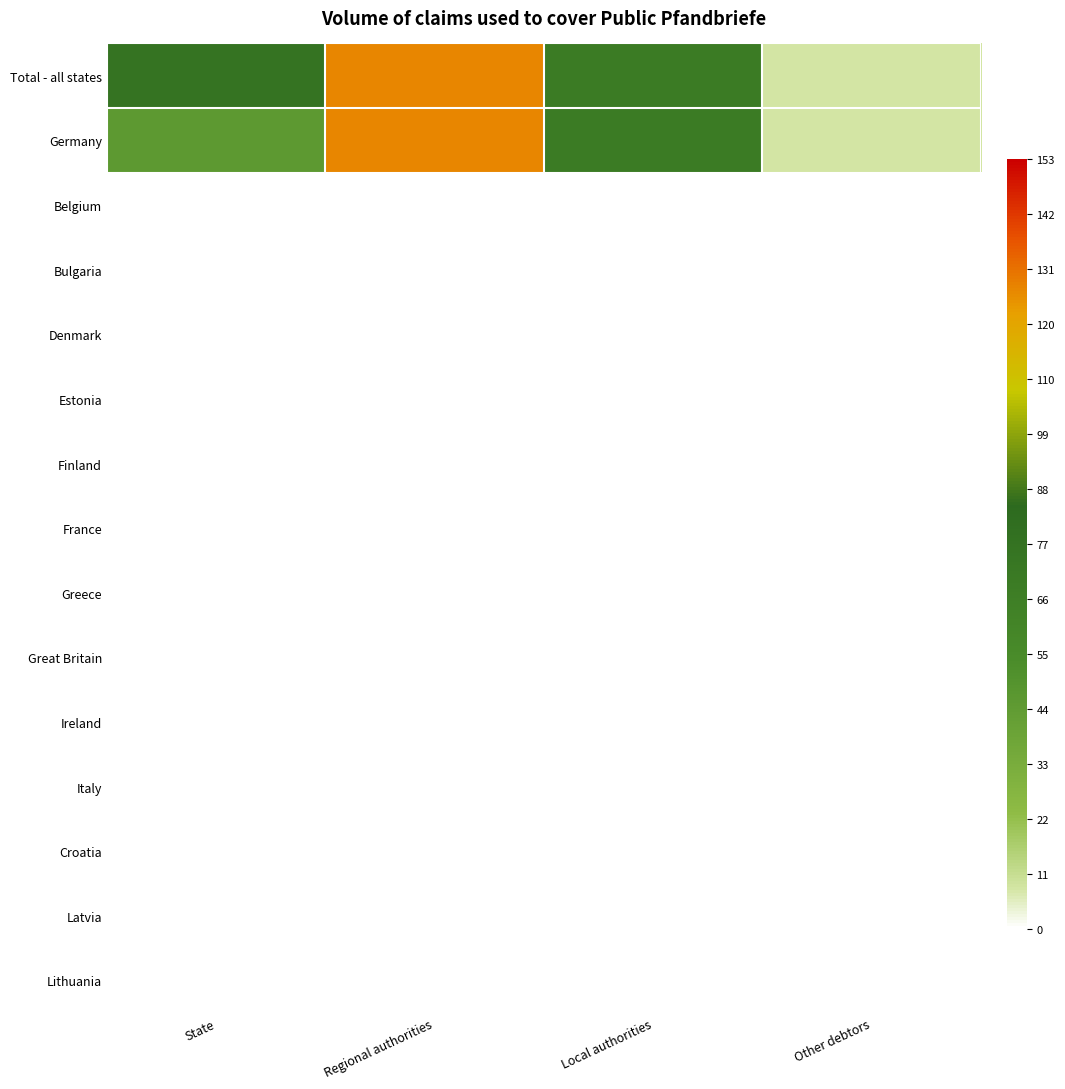

At which category does the chart reach its minimum across all series?

State